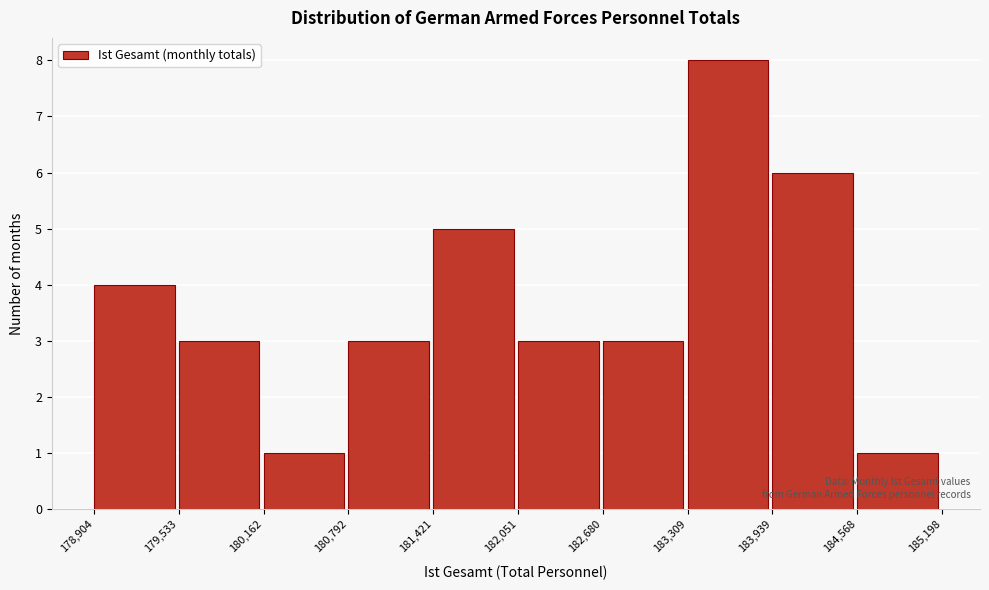

Reading left to right, transcribe this chart: for each bar, give the range it covers on the x-axis and its height. The values are not printed on the chart, so give them approximately, as read against the axis.

178,904 to 179,533: 4
179,533 to 180,162: 3
180,162 to 180,792: 1
180,792 to 181,421: 3
181,421 to 182,051: 5
182,051 to 182,680: 3
182,680 to 183,309: 3
183,309 to 183,939: 8
183,939 to 184,568: 6
184,568 to 185,198: 1